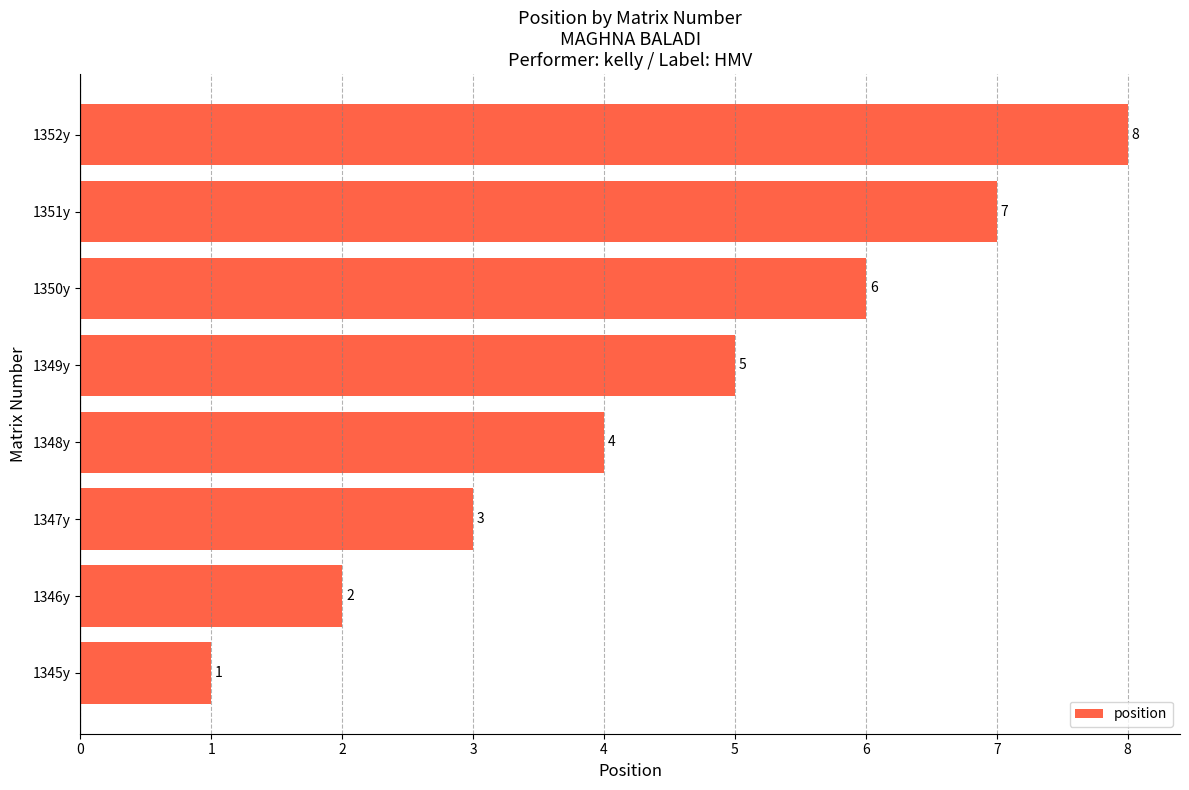

Does the chart contain stacked bars?

No